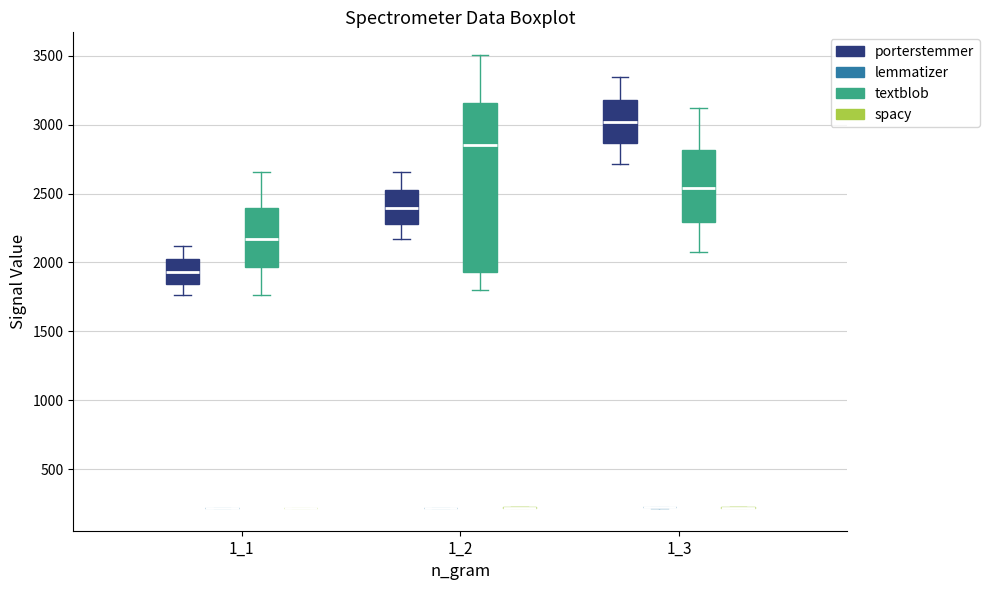

Which box is the tallest, from its lower edge to its upper edge?

1_2 (textblob)